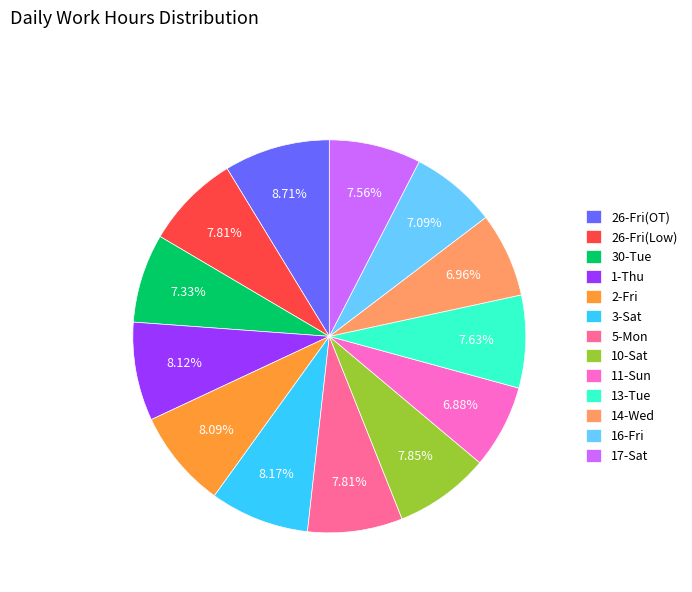

How many segments does this pie chart have?

13